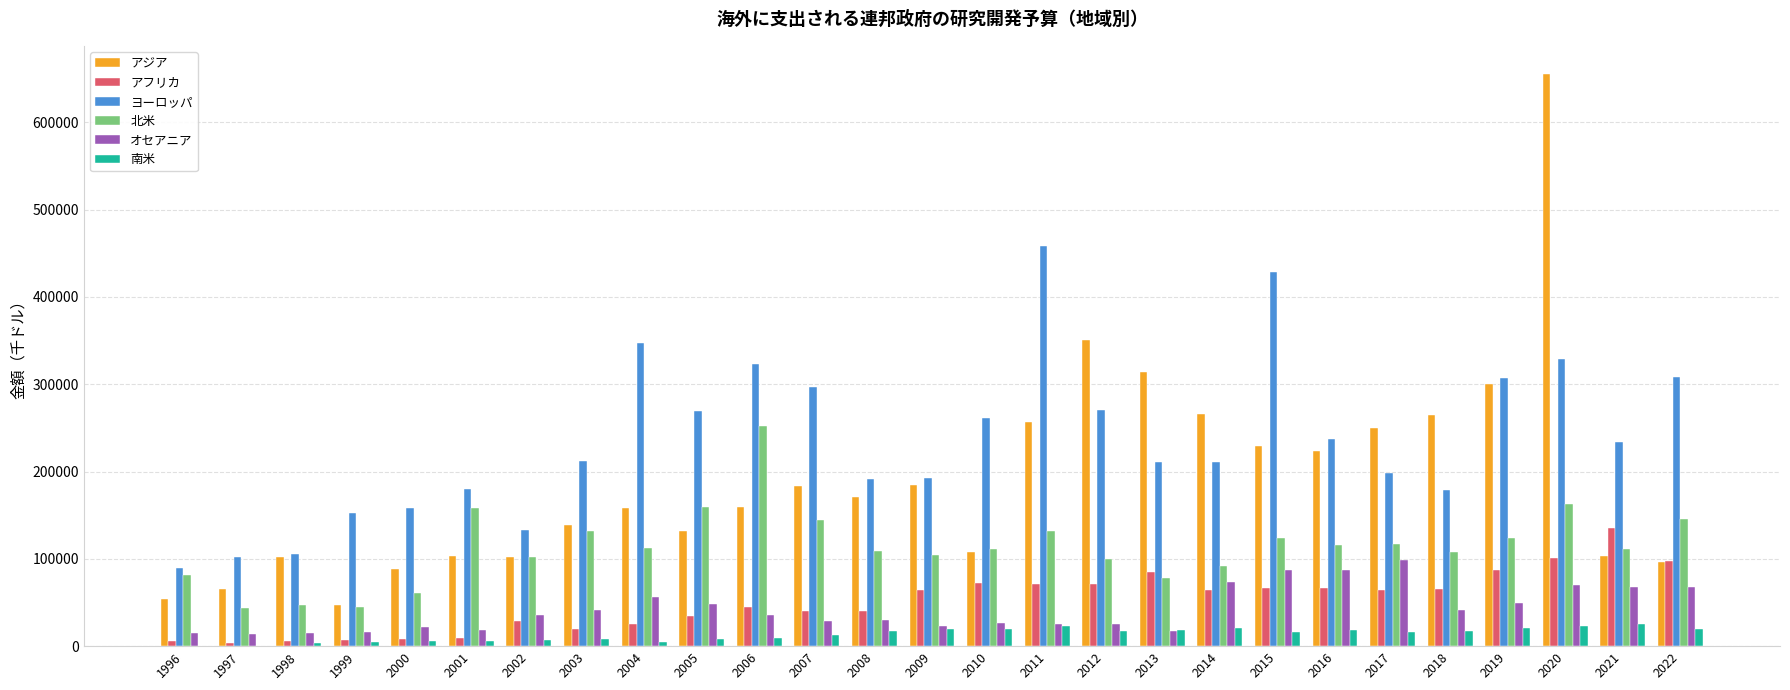

The value of 北米 at 2011 is 132324.0. True or false?

True